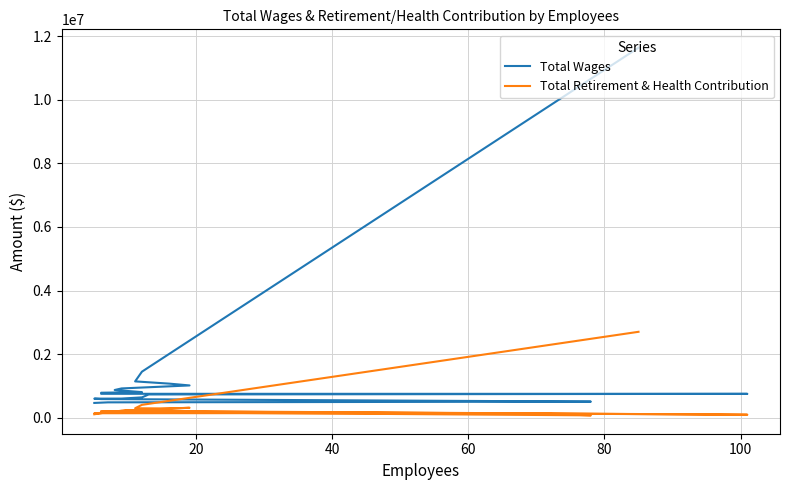

Rank the series by their maximum value, from lowest to highest.

Total Retirement & Health Contribution, Total Wages